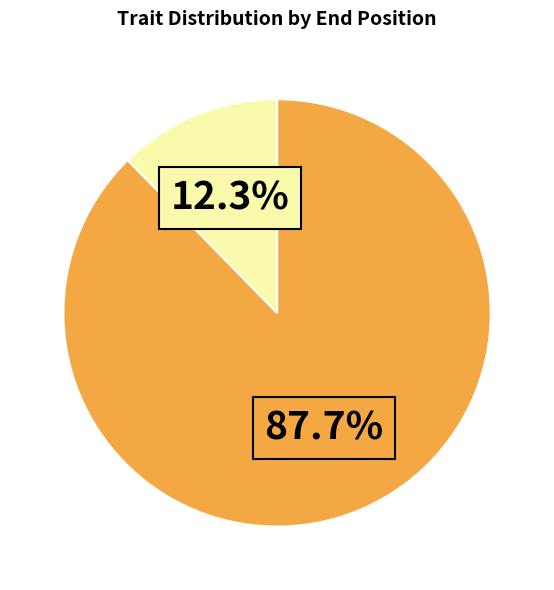

Is there any slice that represents more than half of the pie?

Yes